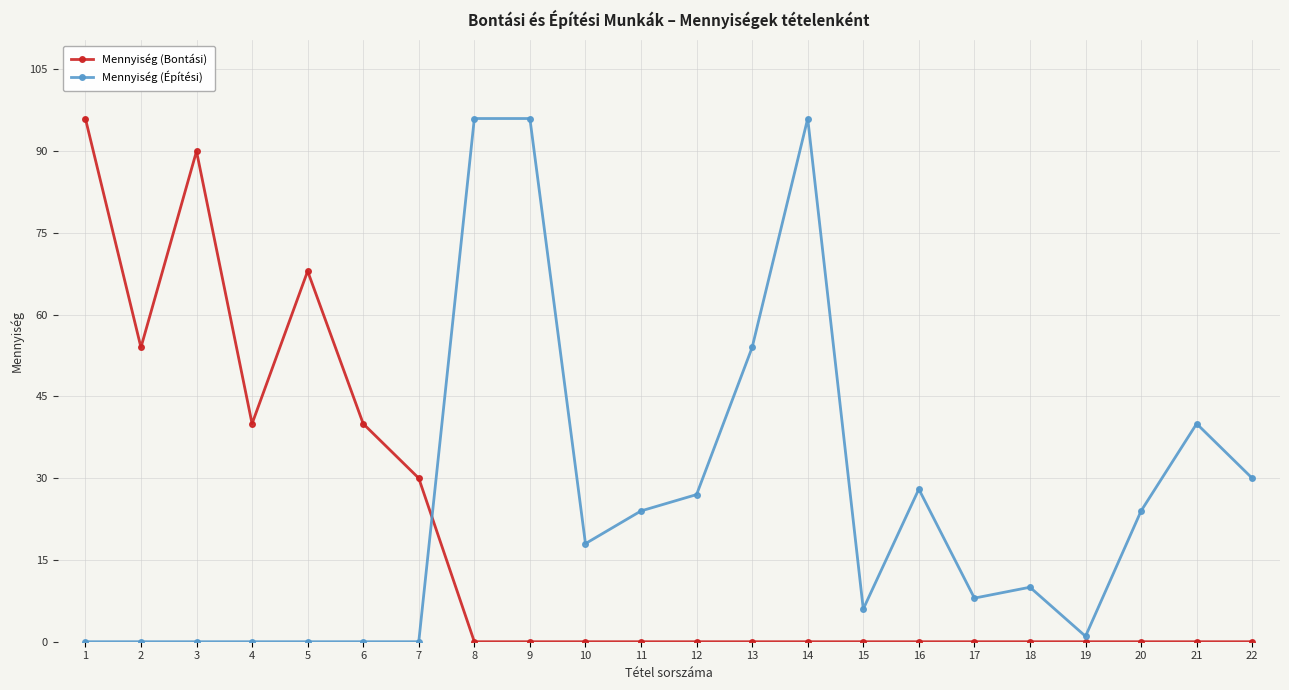

The Mennyiség (Bontási) series shows 56 at 10. True or false?

False